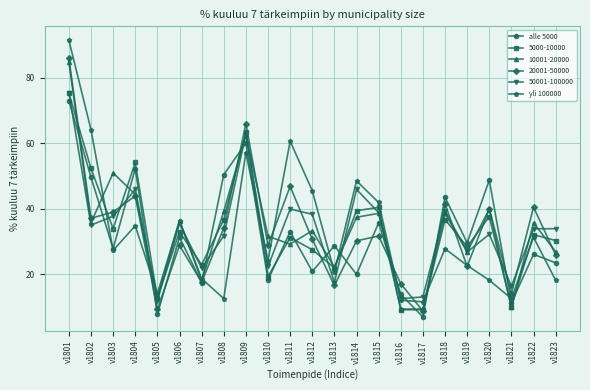

Is the value of 50001-100000 at v1806 greater than the value of 10001-20000 at v1819?

Yes